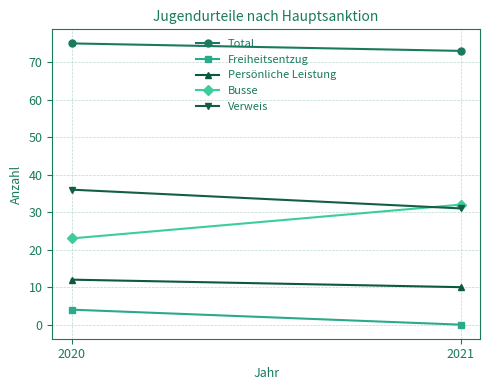

What is the difference between the maximum and minimum values in the Total series?

2